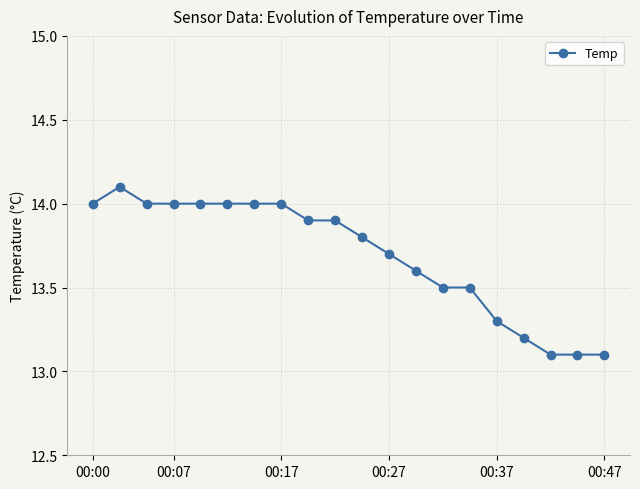

What is the difference between the second highest and second lowest values?

0.9